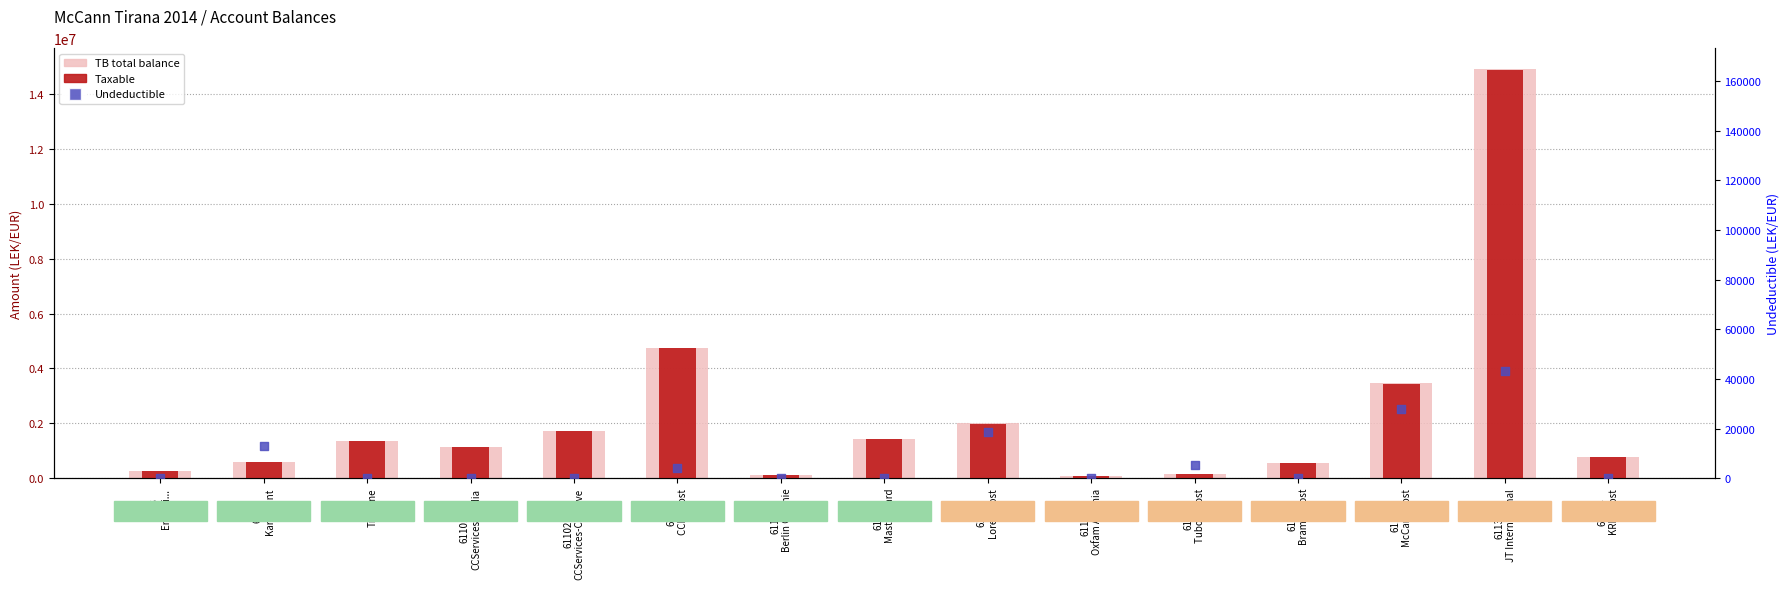

Is the value of TB (total balance) at 61128
Bramac cost greater than the value of Taxable at 61101
CCServices-Media?

No